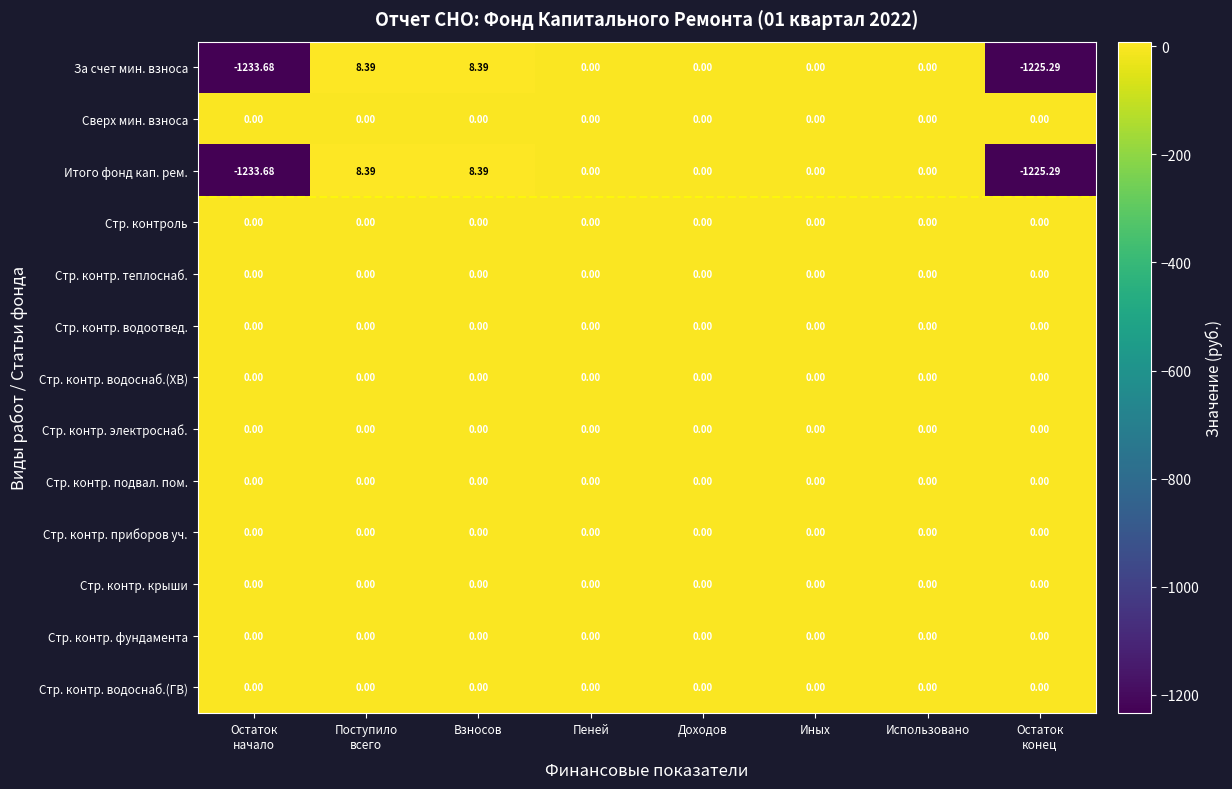

How many data points in Итого фонд кап. рем. are less than 0?

2